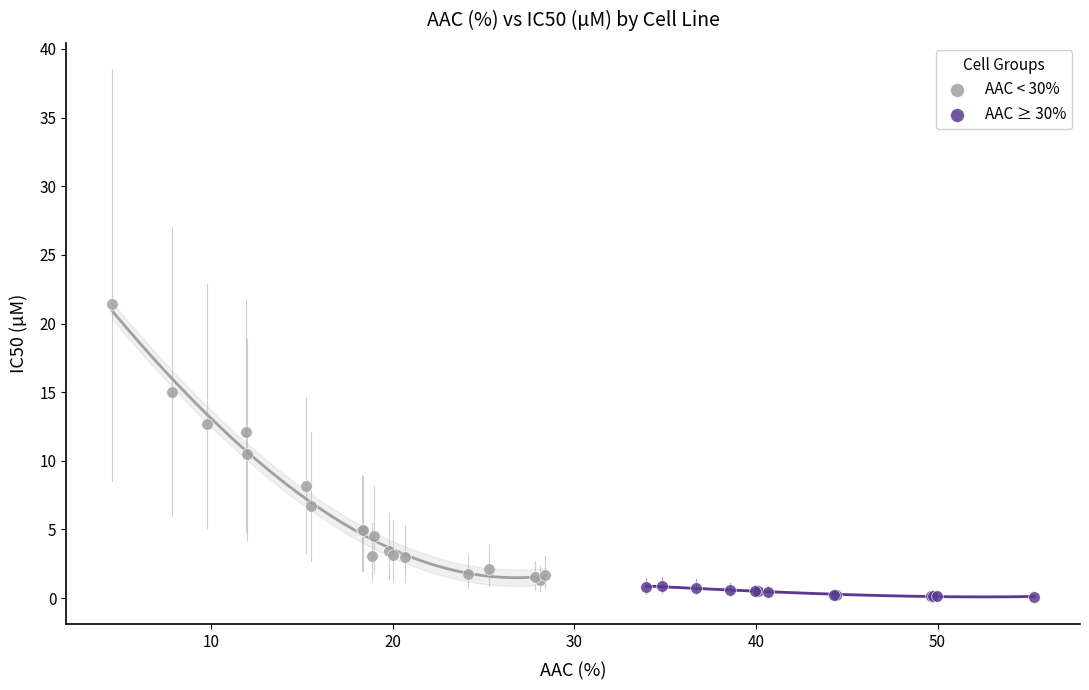

Which series contains the highest Y value?

AAC < 30%